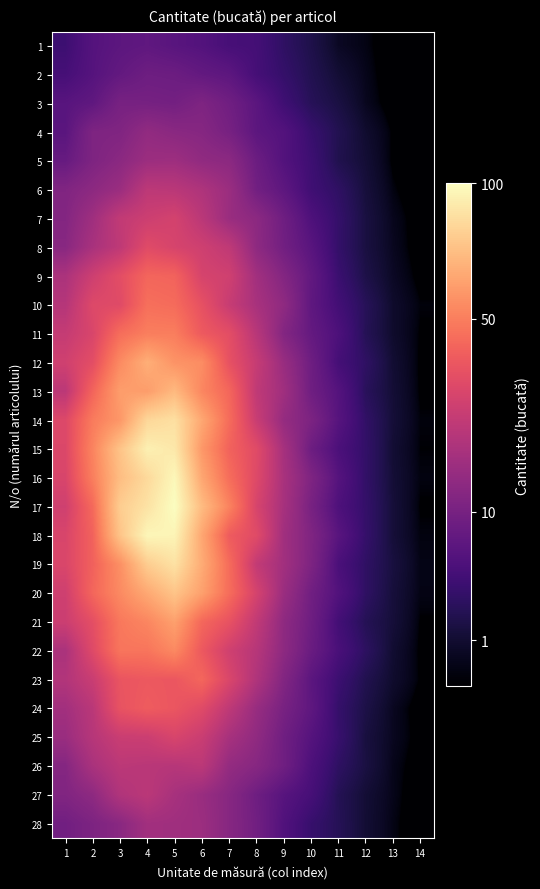

Which category has the lowest value across all series?

14